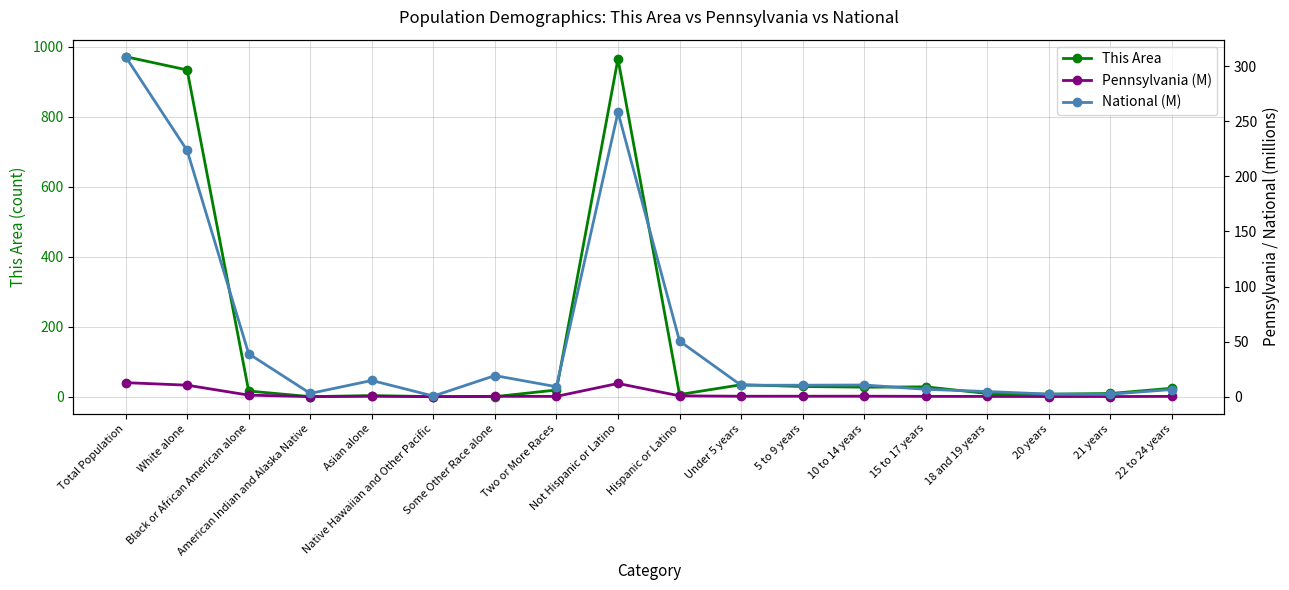

Rank the categories by This Area value from highest to lowest.

Total Population, Not Hispanic or Latino, White alone, Under 5 years, 5 to 9 years, 15 to 17 years, 10 to 14 years, 22 to 24 years, Two or More Races, Black or African American alone, 18 and 19 years, 21 years, 20 years, Hispanic or Latino, Asian alone, American Indian and Alaska Native, Native Hawaiian and Other Pacific, Some Other Race alone